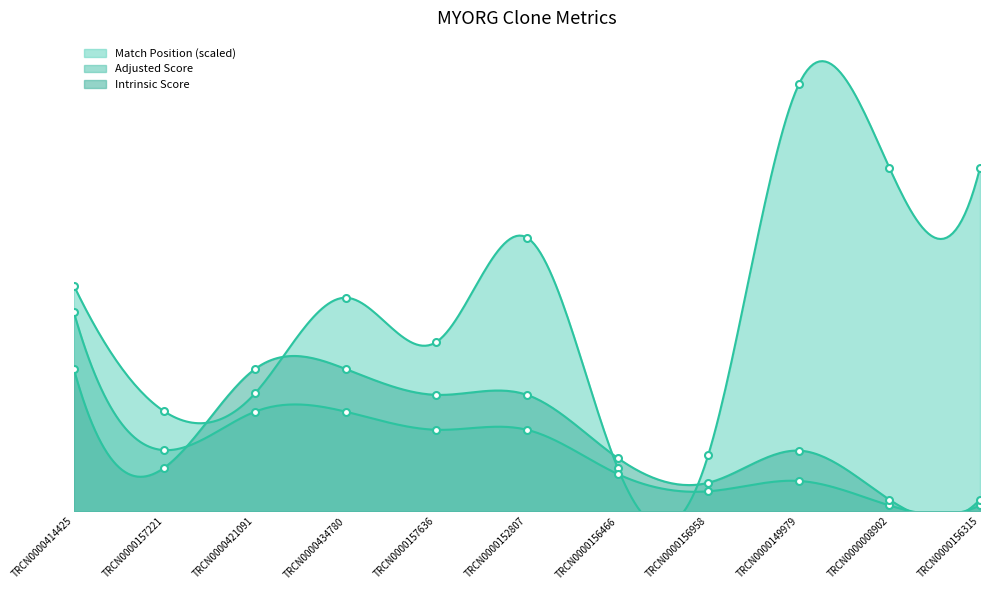

Which category has the highest value in the Adjusted Score series?

TRCN0000414425